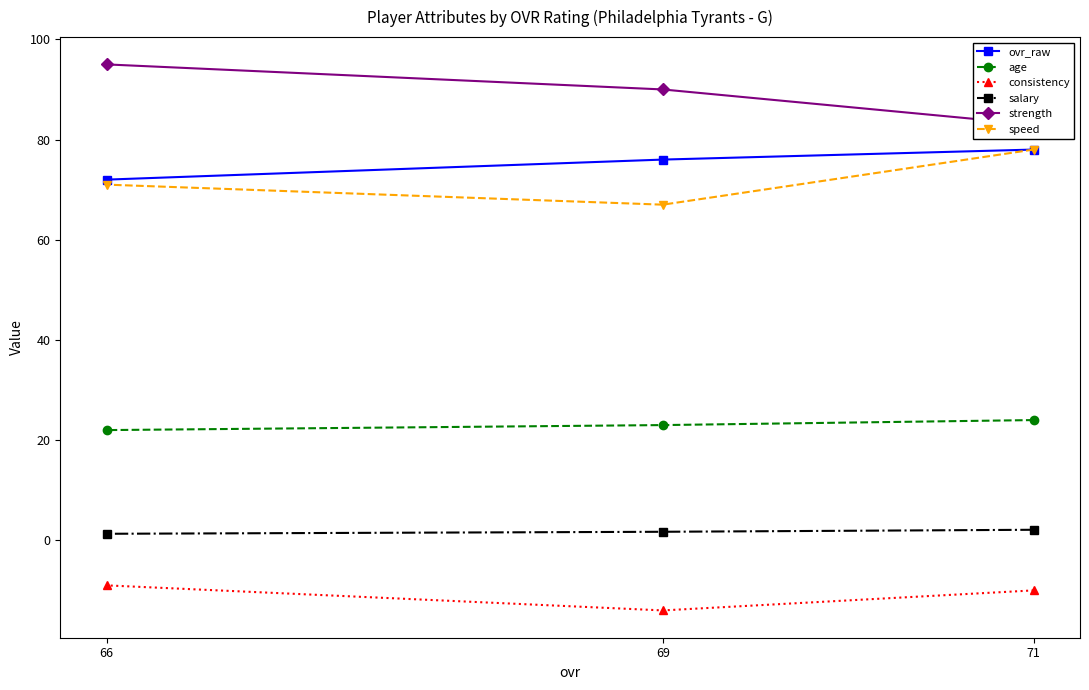

Reading right to left, list all the values displayed in this chart.

ovr_raw: 66=72.0	69=76.0	71=78.0
age: 66=22.0	69=23.0	71=24.0
consistency: 66=-9.0	69=-14.0	71=-10.0
salary: 66=1.3	69=1.7	71=2.1
strength: 66=95.0	69=90.0	71=83.0
speed: 66=71.0	69=67.0	71=78.0